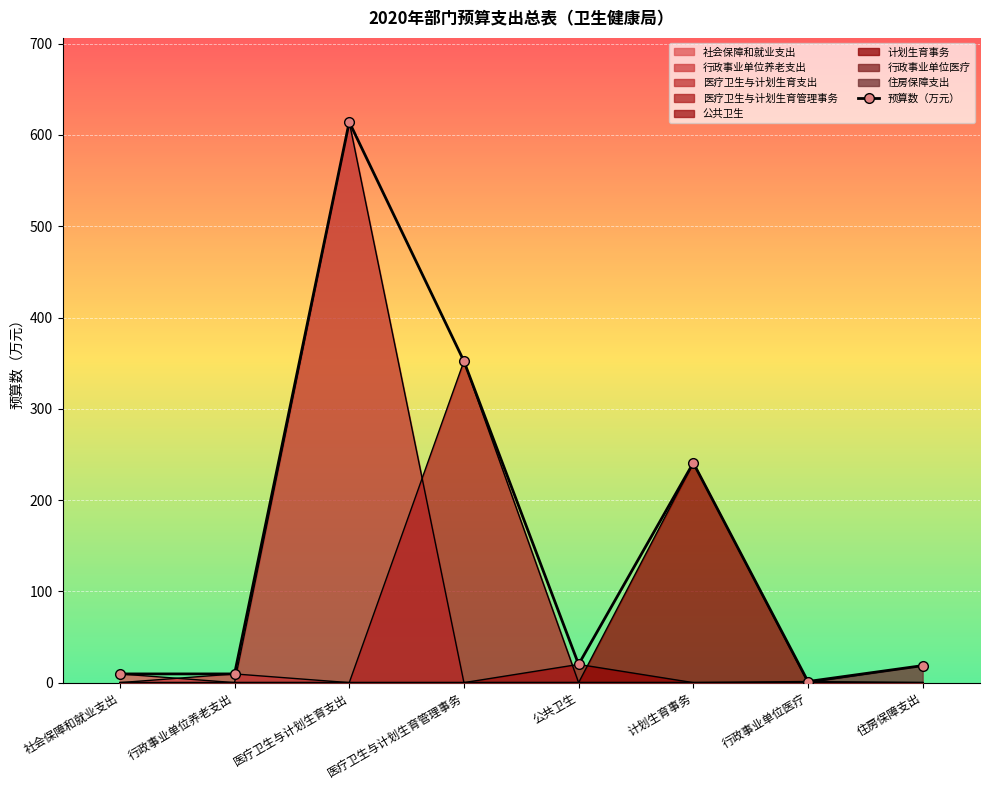

Reading left to right, list all the values displayed in this chart.

9.6	9.6	614.2	352.2	20.0	240.8	1.2	18.7